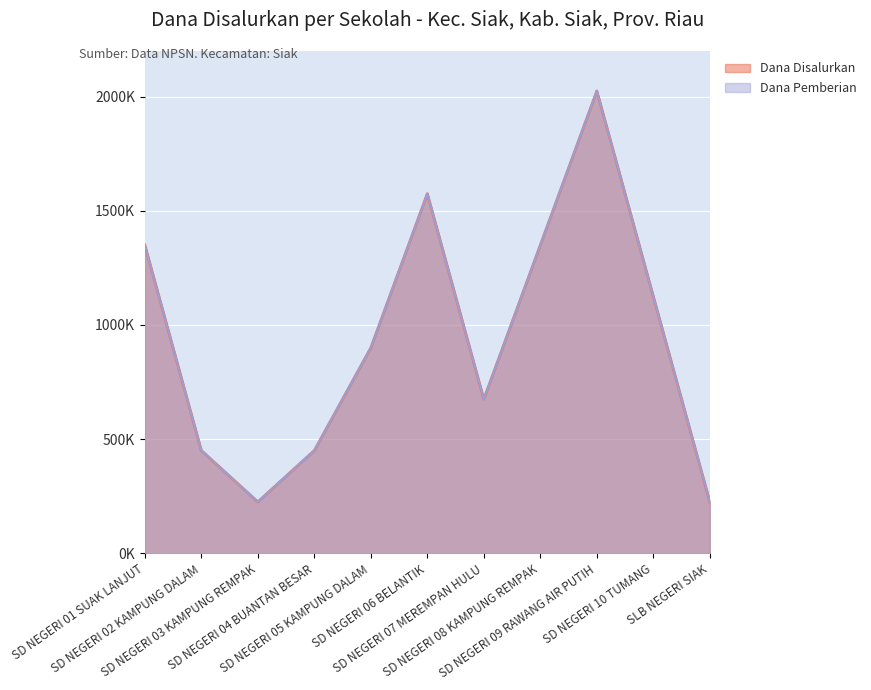

What is the label of the 7th point from the right?

SD NEGERI 05 KAMPUNG DALAM